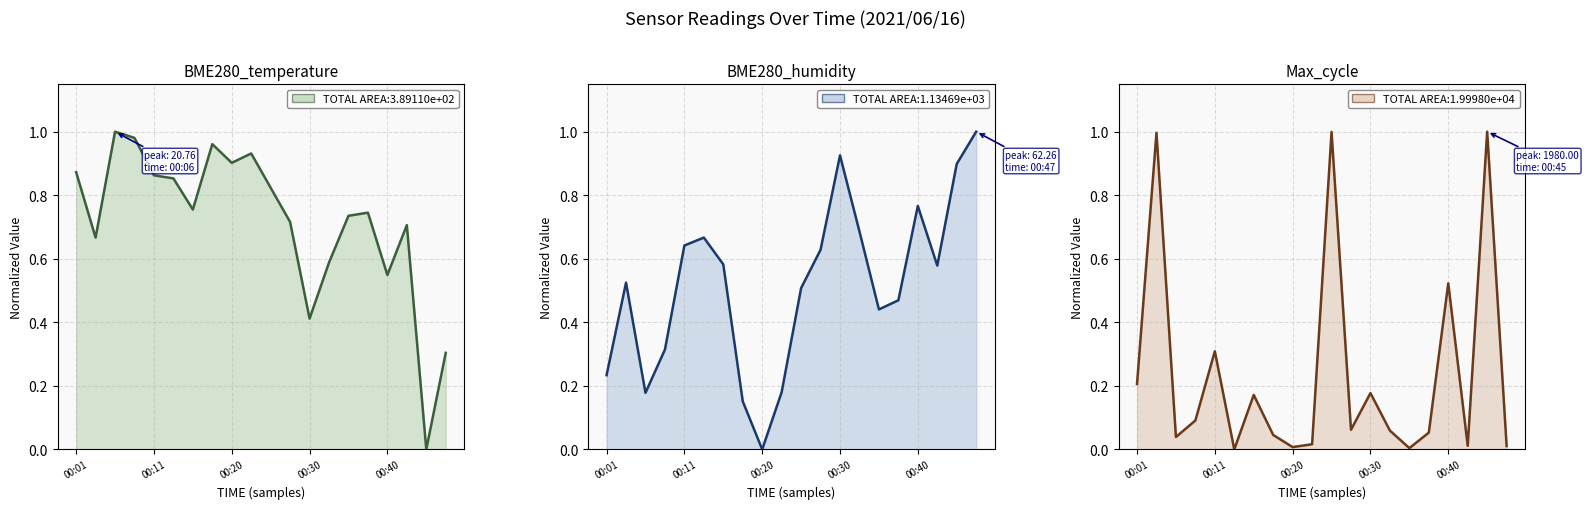

What is the sum of all BME280_humidity values?

10.4